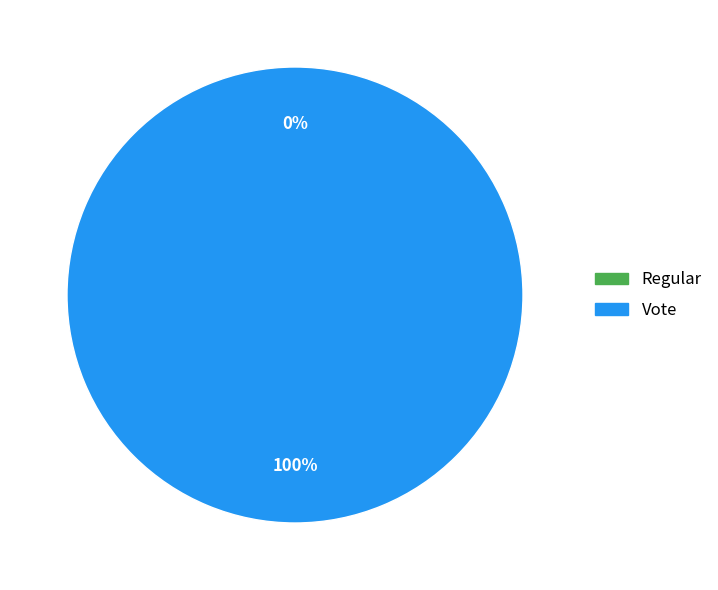

Which category has the smallest portion of the pie?

Regular